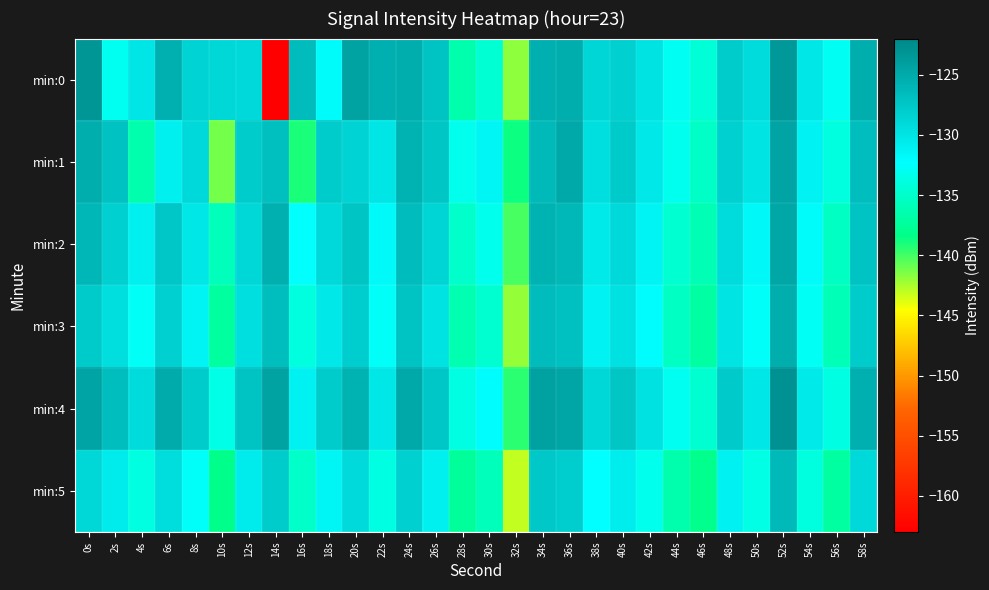

What is the maximum value shown in the chart?

-122.9